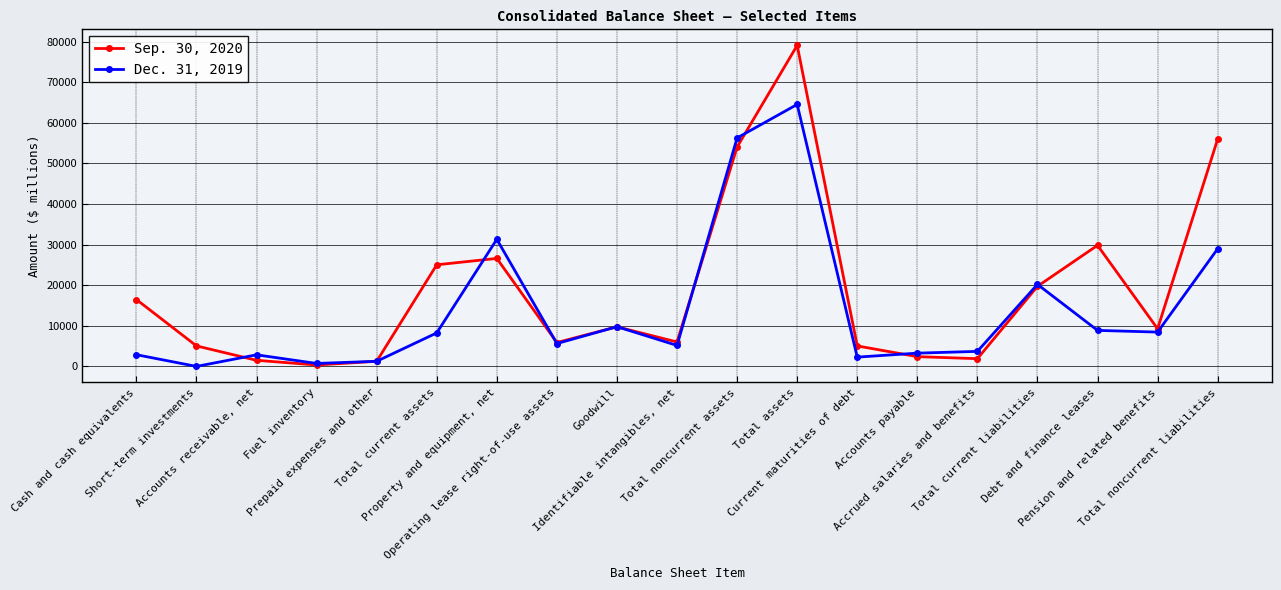

List the labels in order of Dec. 31, 2019 value, smallest first.

Short-term investments, Fuel inventory, Prepaid expenses and other, Current maturities of debt, Accounts receivable, net, Cash and cash equivalents, Accounts payable, Accrued salaries and benefits, Identifiable intangibles, net, Operating lease right-of-use assets, Total current assets, Pension and related benefits, Debt and finance leases, Goodwill, Total current liabilities, Total noncurrent liabilities, Property and equipment, net, Total noncurrent assets, Total assets